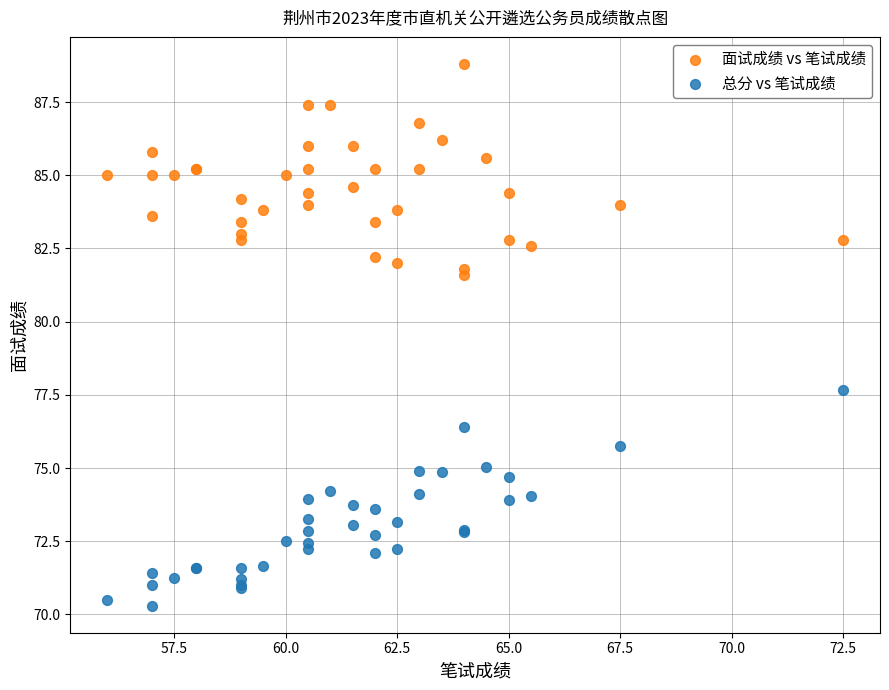

Which series reaches the maximum Y coordinate?

面试成绩 vs 笔试成绩